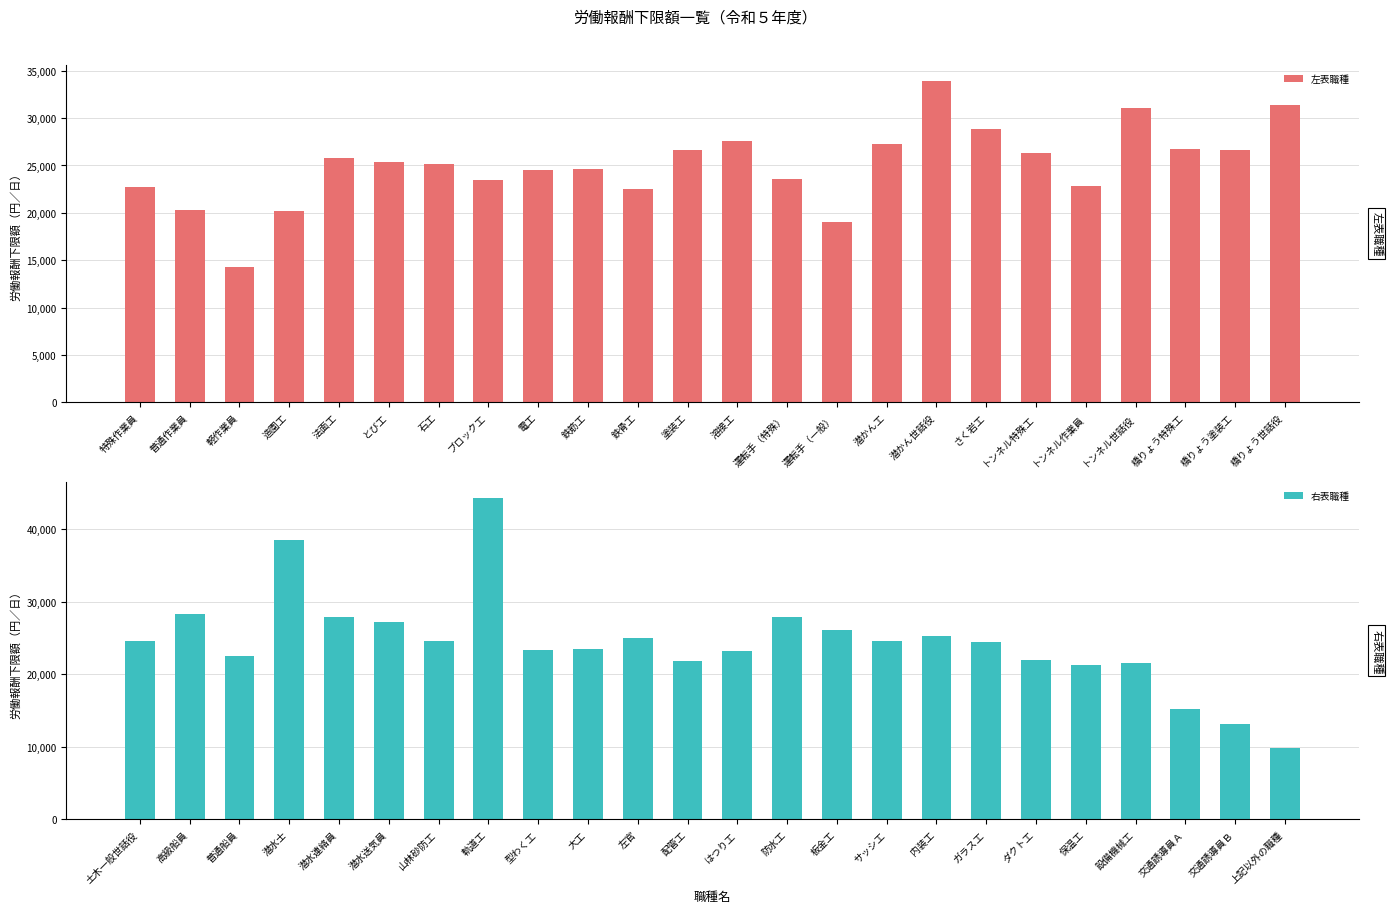

Reading left to right, transcribe all the data shown in this chart.

左表職種: 22696	20320	14280	20232	25760	25416	25160	23464	24480	24656	22528	26608	27544	23552	19040	27288	33920	28904	26352	22872	31032	26776	26608	31368
右表職種: 24568	28392	22528	38512	27968	27200	24656	44288	23376	23464	25080	21848	23208	27880	26096	24656	25336	24400	22016	21336	21592	15216	13176	9840